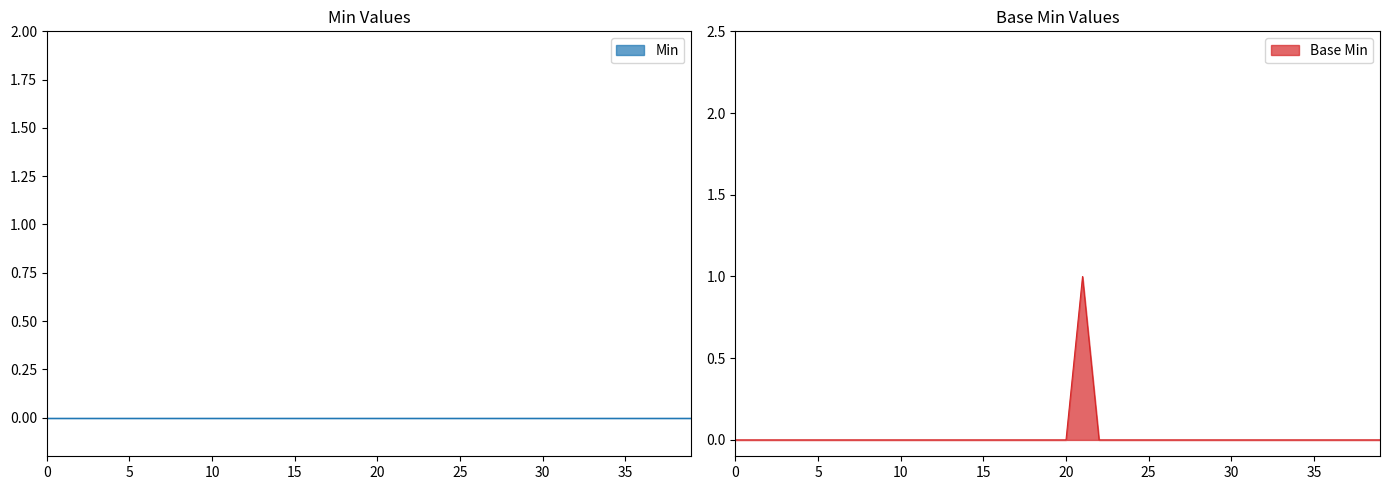

What is the sum of all values?

1